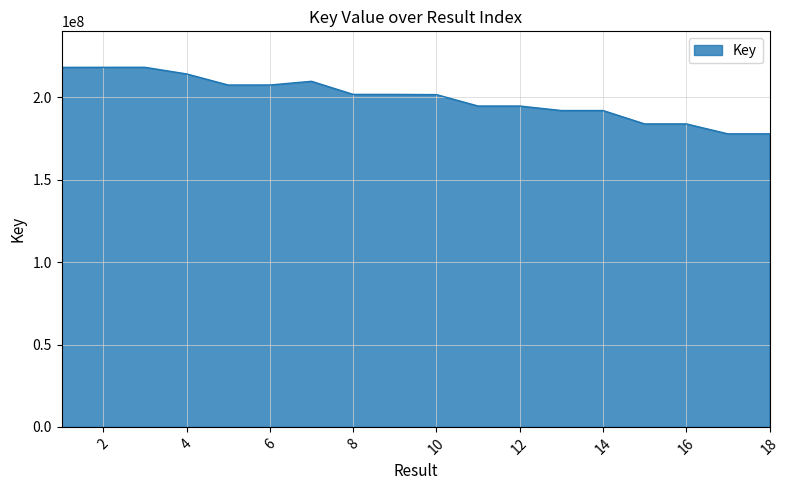

What is the greatest value displayed?

218335874